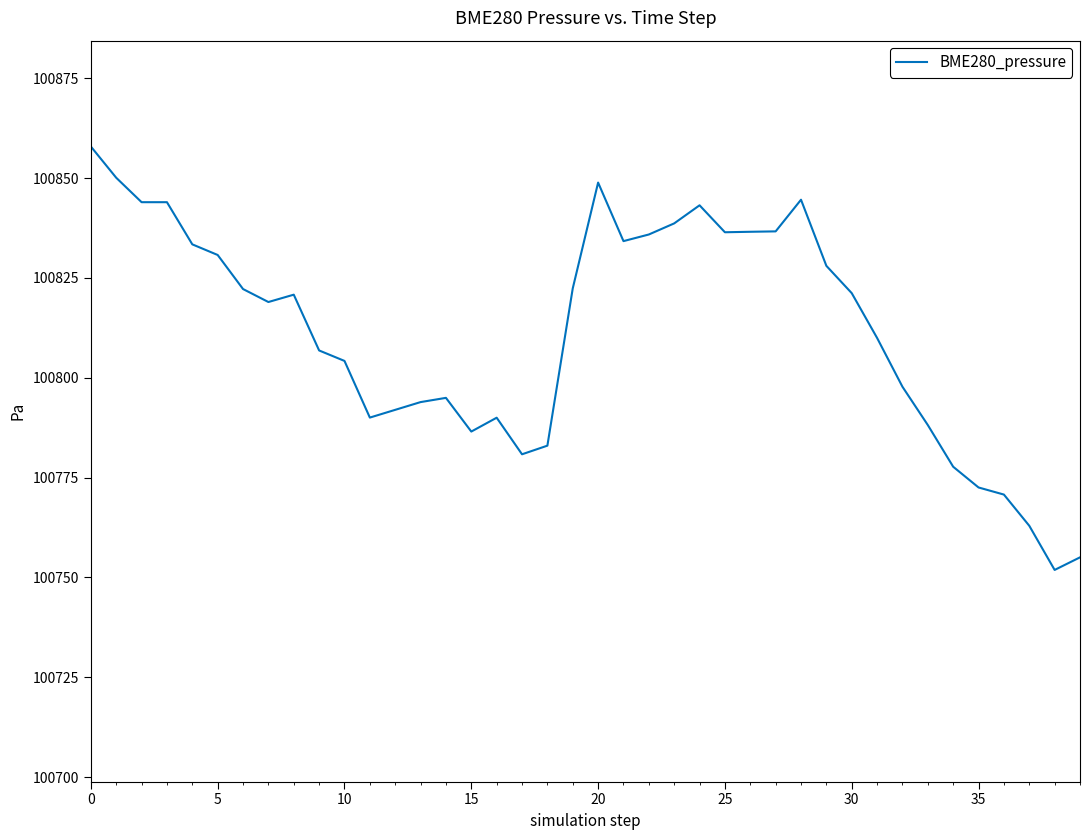

What is the minimum value shown in the chart?

100751.9